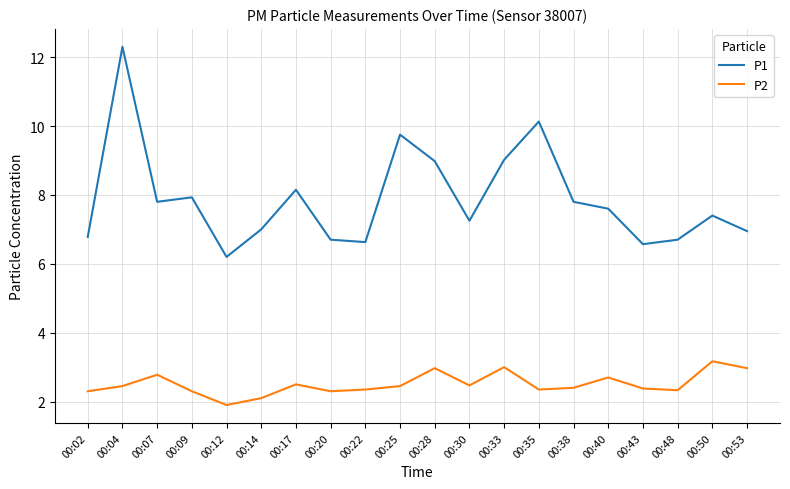

True or false: P2 and P1 intersect in this chart.

False